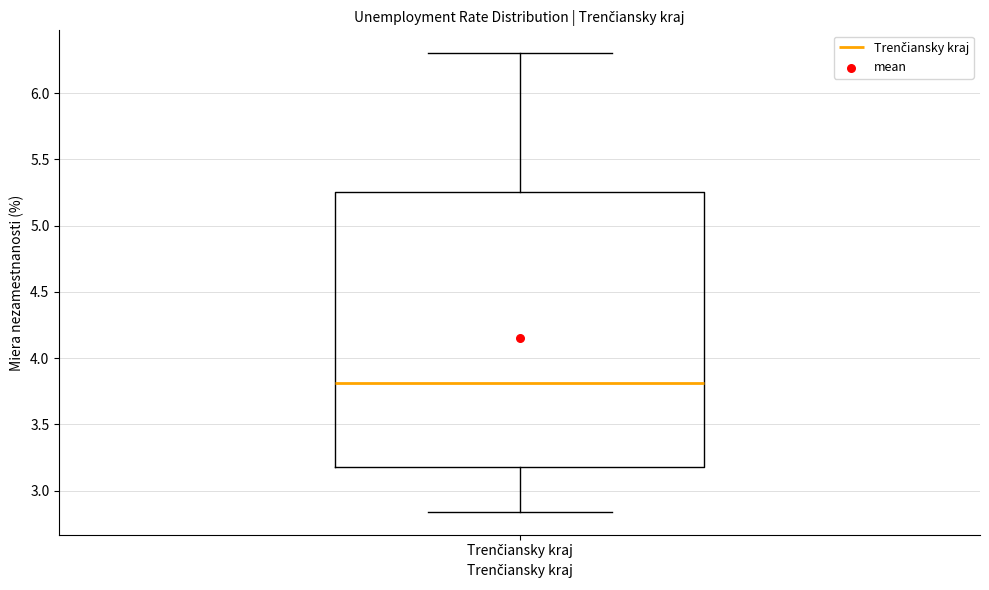

Where does the upper whisker of the box for Trenčiansky kraj end on the y-axis? The values are not printed on the chart, so give them approximately, as read against the axis.

6.30